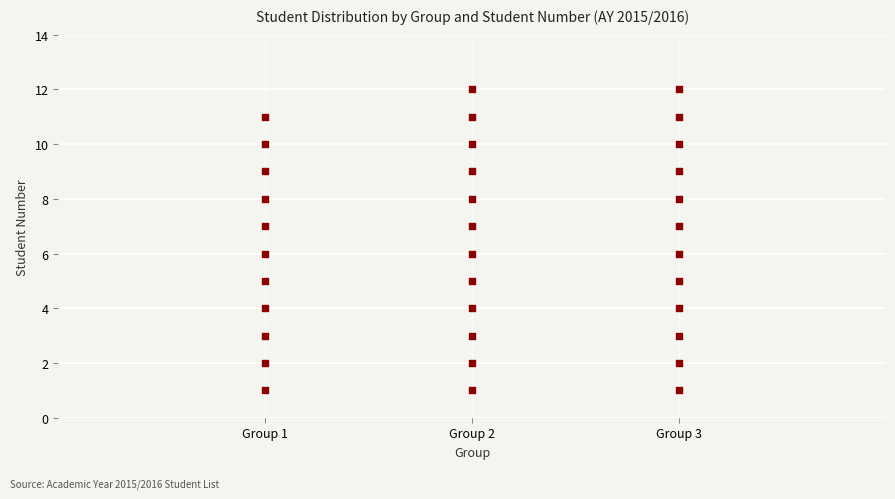

What is the range of Y values (max minus min)?

11